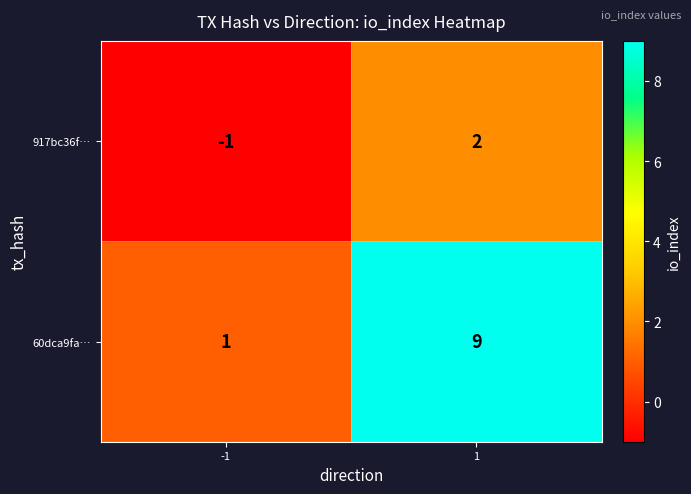

What value does the 60dca9fa… series have at 1?

9